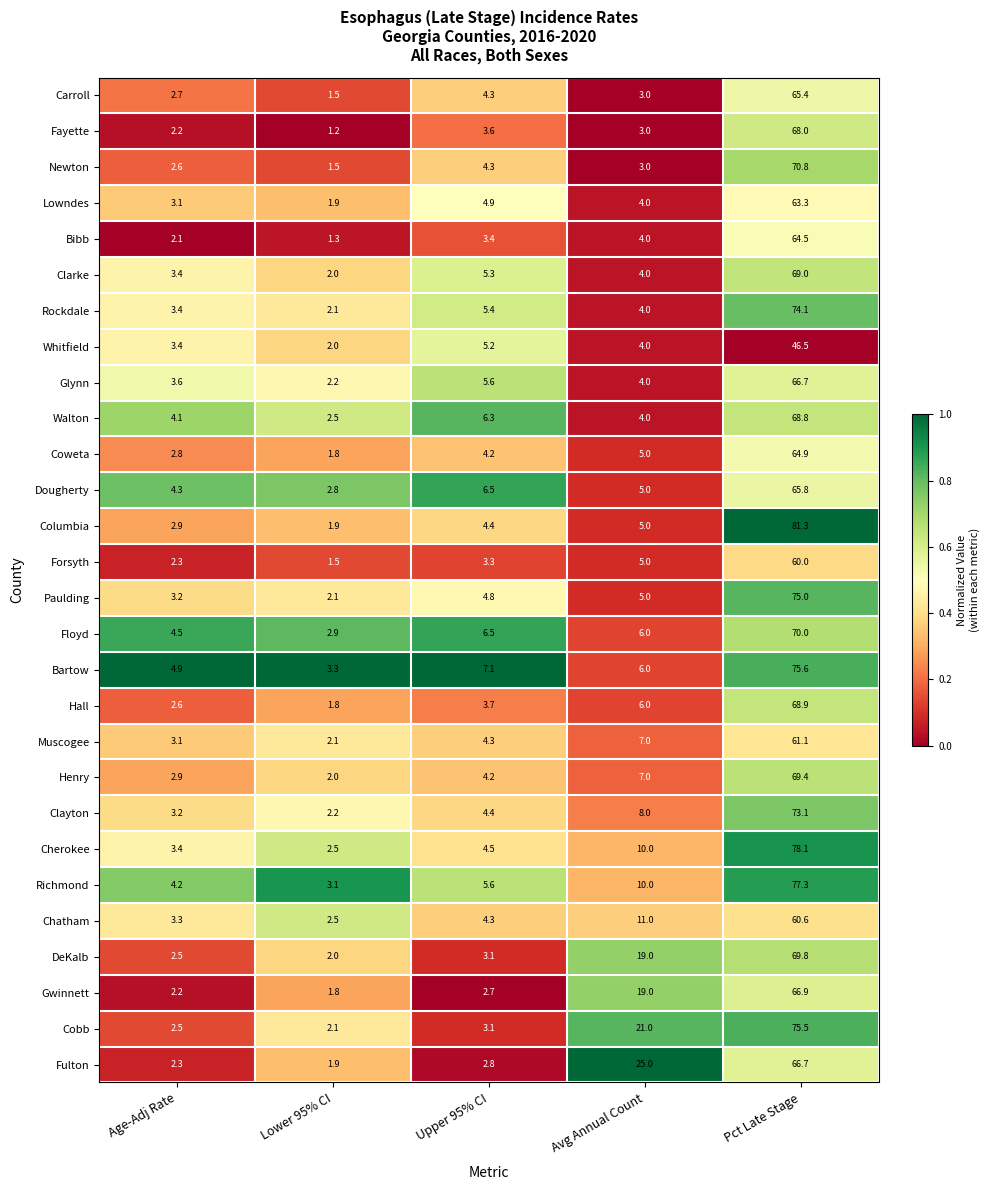

Which series has the largest total across all categories?

Cobb